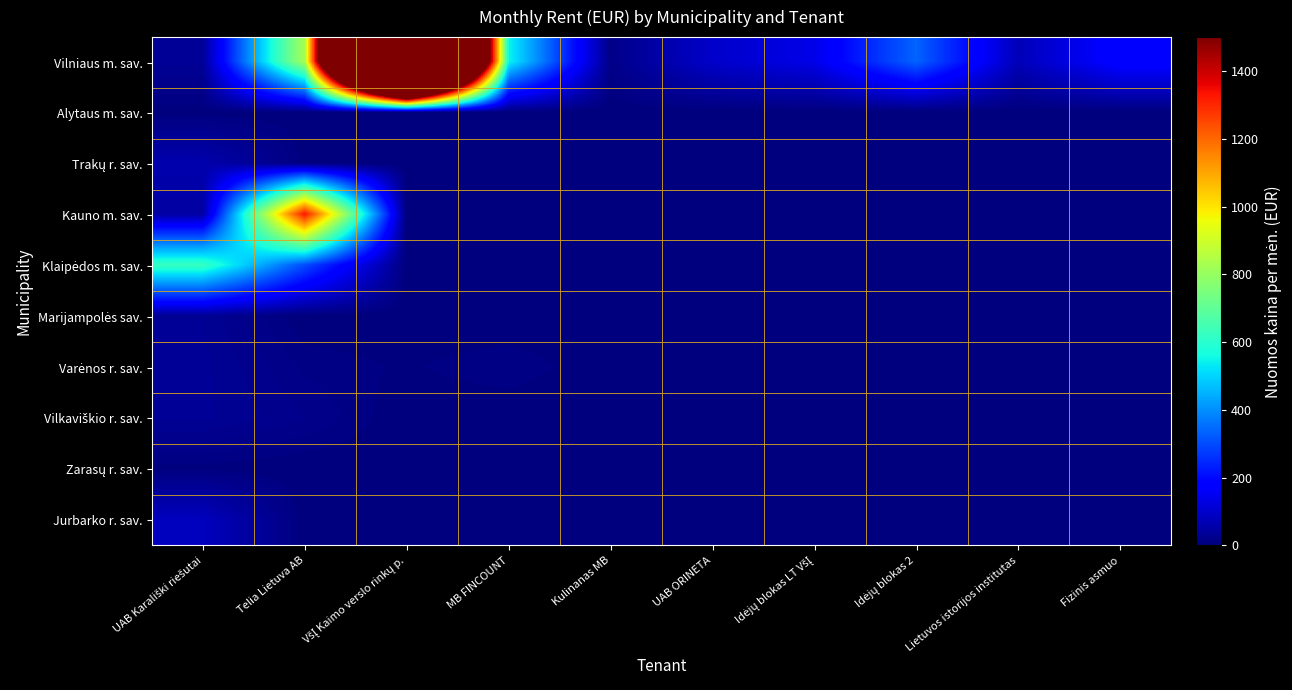

At how many categories does at least one series exceed 1029?

2